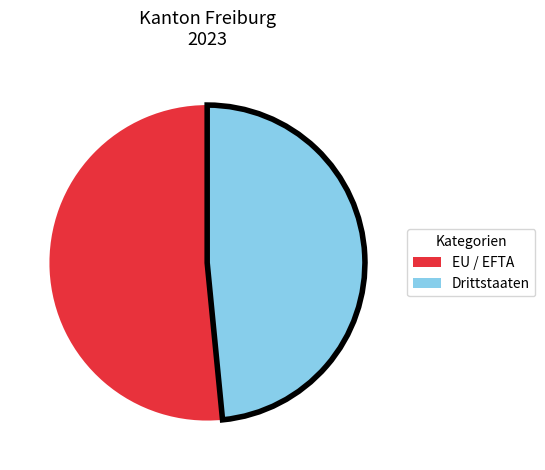

Is there a majority slice in this chart?

Yes